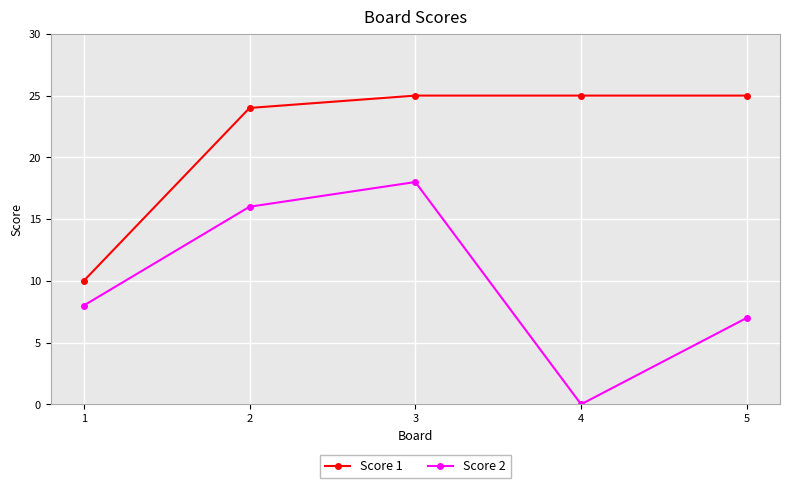

What value does the Score 2 series have at 5, to the nearest 5?

5